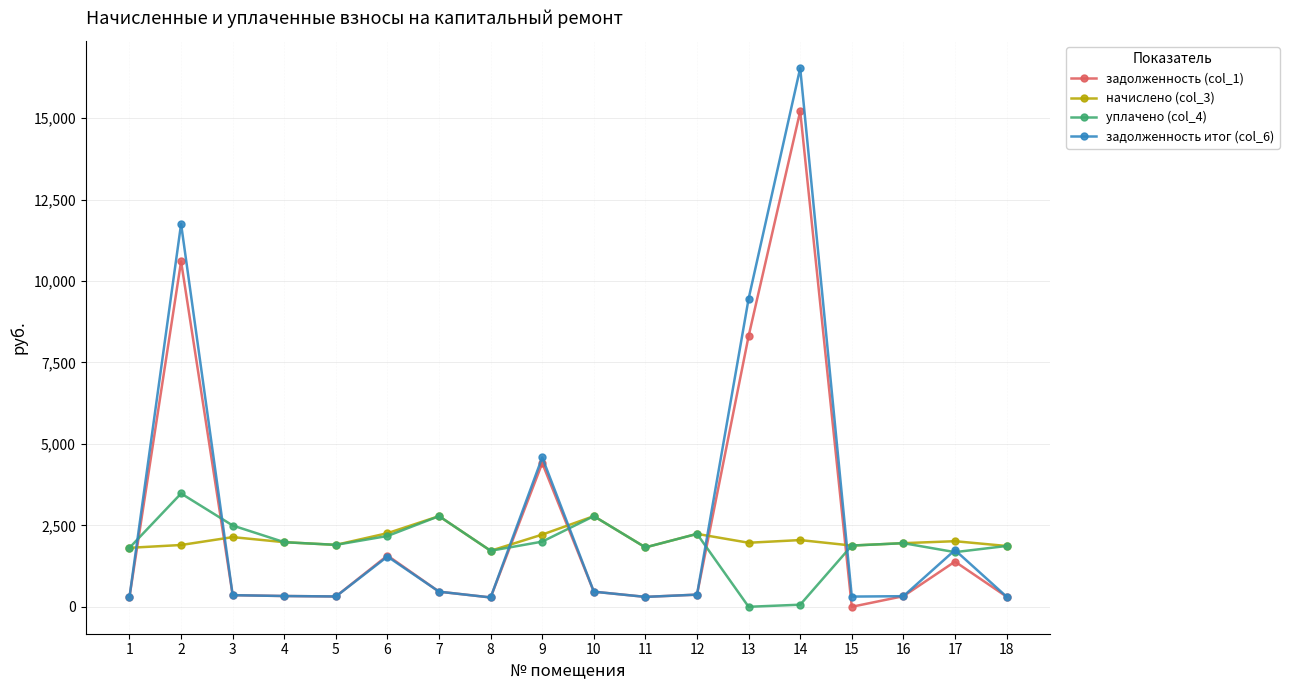

True or false: уплачено (col_4) has more than 1 interior local peaks.

True